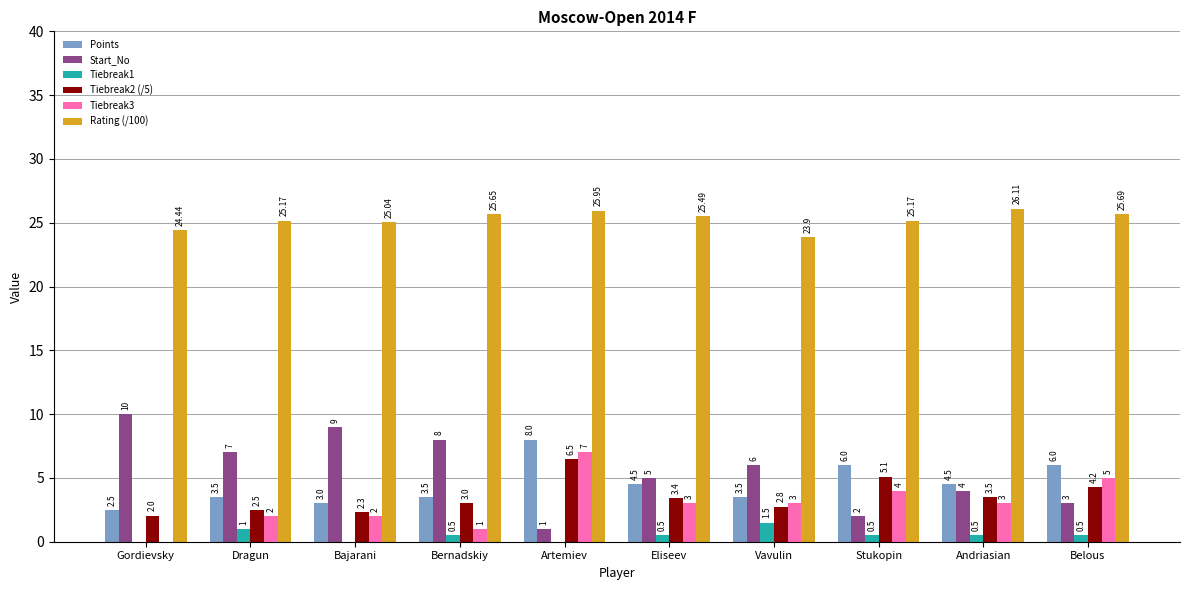

What is the greatest value displayed?

26.1